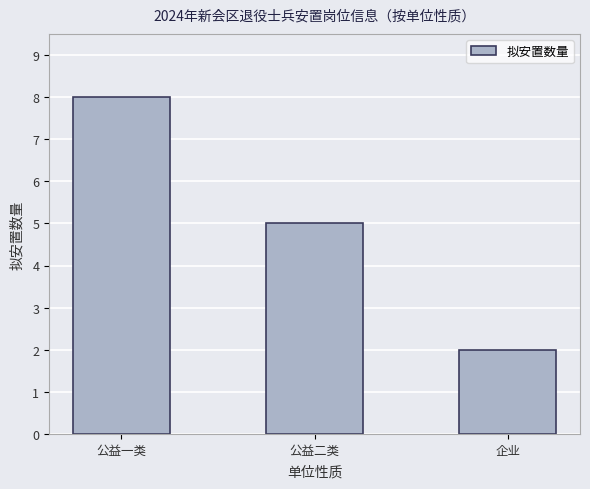

Count the number of data series in this chart.

1